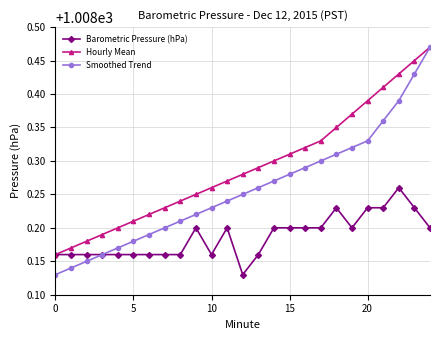

What is the sum of all Barometric Pressure (hPa) values?

25204.7